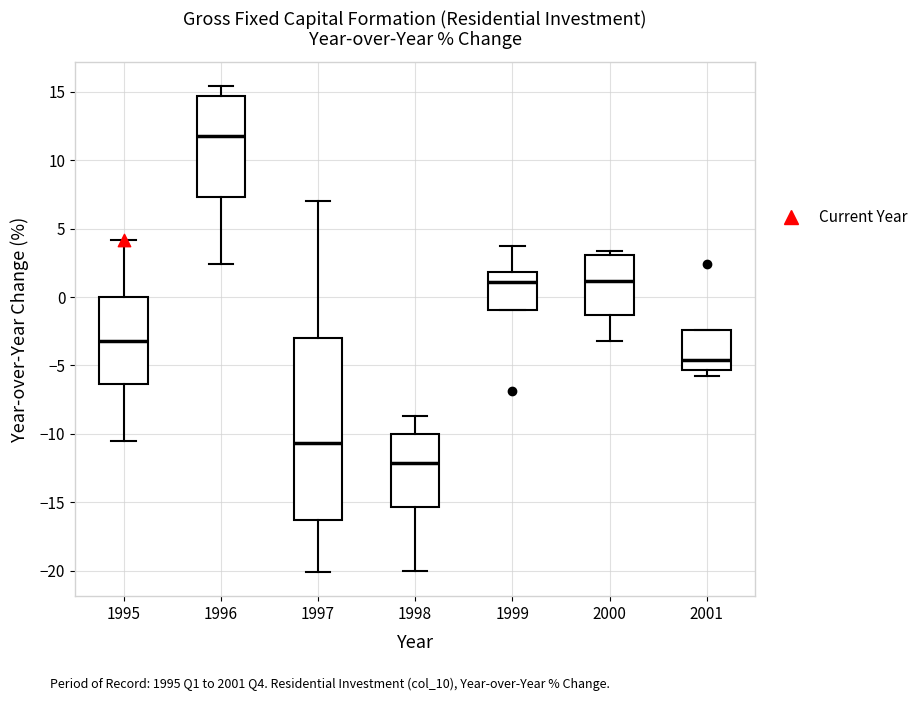

Where does the lower whisker of the box at x = 1997 end on the y-axis? The values are not printed on the chart, so give them approximately, as read against the axis.

-20.0